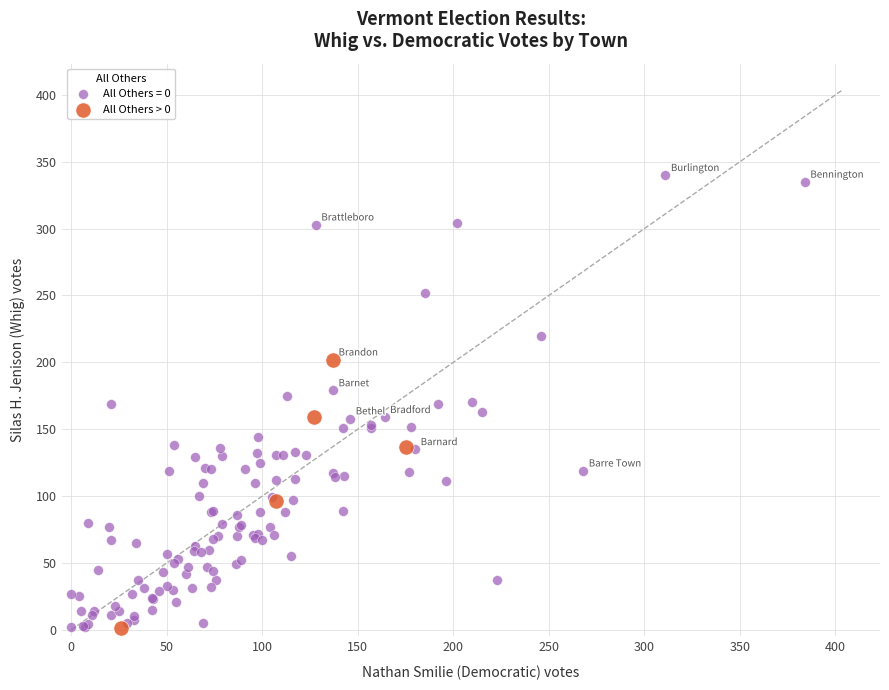

Which series has the largest Y range (max minus min)?

All Others = 0